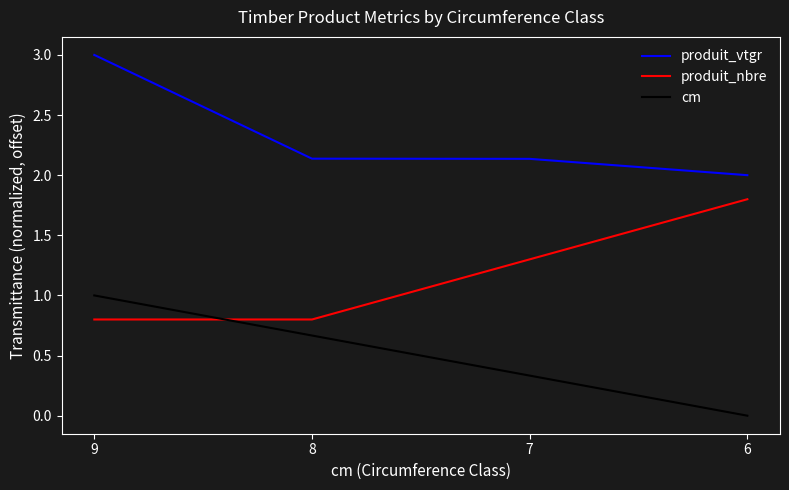

What are all the series names shown in the legend?

produit_vtgr, produit_nbre, cm